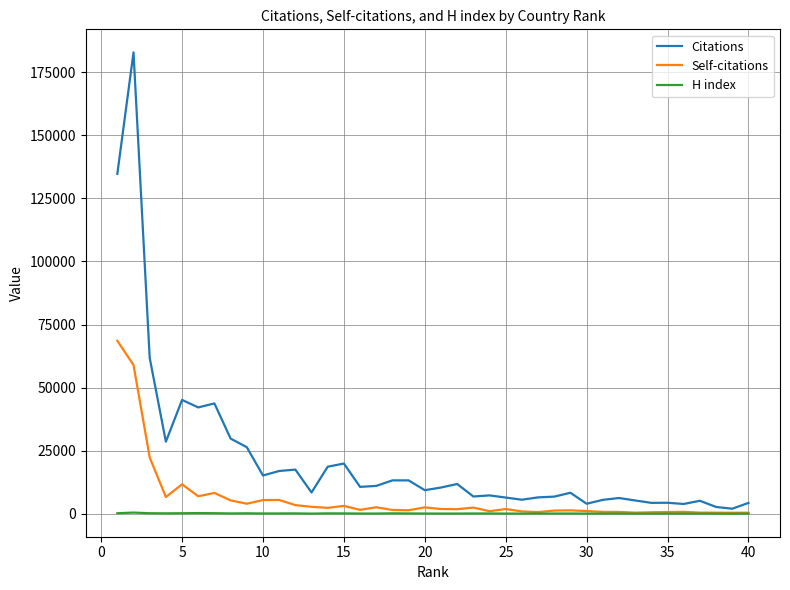

Which series has the largest range (max minus min)?

Citations